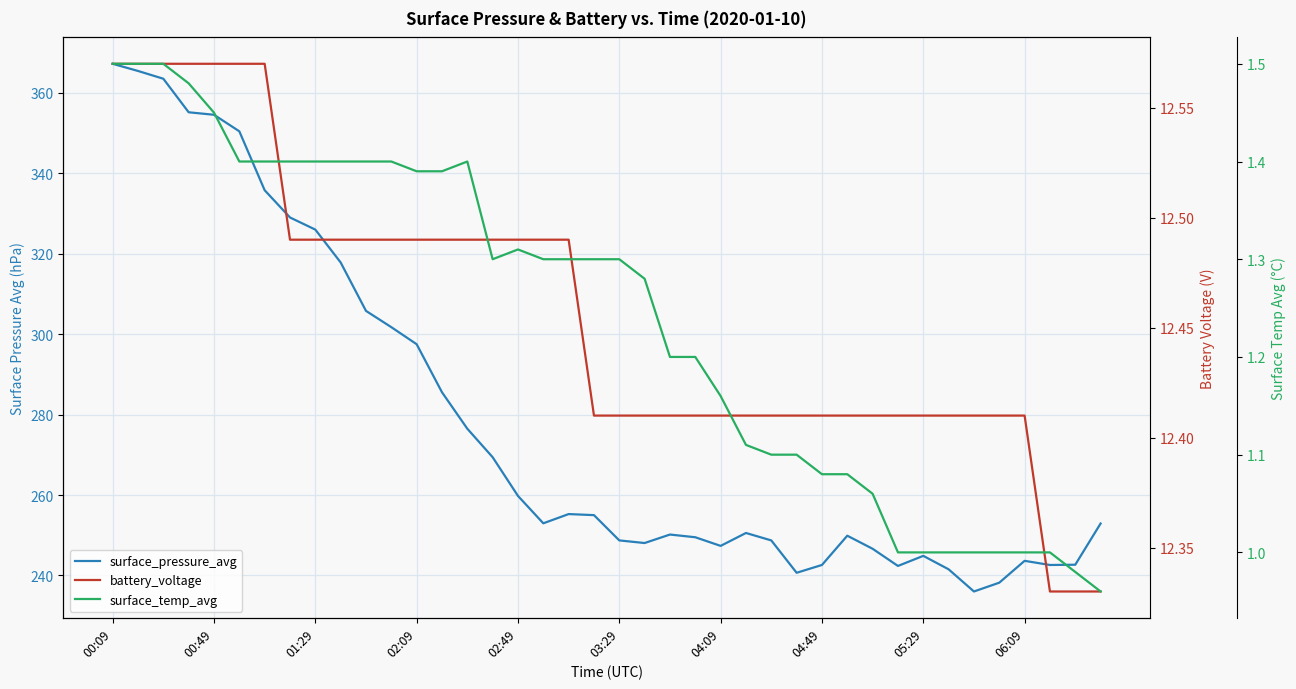

Reading right to left, list all the values displayed in this chart.

surface_pressure_avg: 252.9	242.7	242.6	243.6	238.2	236.0	241.5	244.9	242.4	246.6	249.9	242.6	240.7	248.7	250.6	247.4	249.5	250.2	248.1	248.7	255.0	255.3	253.0	259.8	269.4	276.5	285.5	297.5	301.7	305.8	317.8	326.0	329.0	335.8	350.4	354.5	355.1	363.5	365.4	367.2
battery_voltage: 12.3	12.3	12.3	12.4	12.4	12.4	12.4	12.4	12.4	12.4	12.4	12.4	12.4	12.4	12.4	12.4	12.4	12.4	12.4	12.4	12.4	12.5	12.5	12.5	12.5	12.5	12.5	12.5	12.5	12.5	12.5	12.5	12.5	12.6	12.6	12.6	12.6	12.6	12.6	12.6
surface_temp_avg: 1.0	1.0	1.0	1.0	1.0	1.0	1.0	1.0	1.0	1.1	1.1	1.1	1.1	1.1	1.1	1.2	1.2	1.2	1.3	1.3	1.3	1.3	1.3	1.3	1.3	1.4	1.4	1.4	1.4	1.4	1.4	1.4	1.4	1.4	1.4	1.4	1.5	1.5	1.5	1.5